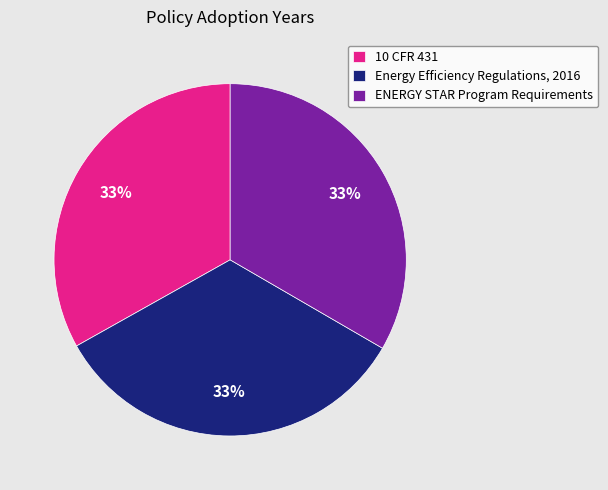

Is it true that Energy Efficiency Regulations, 2016 is 33% of the pie?

True